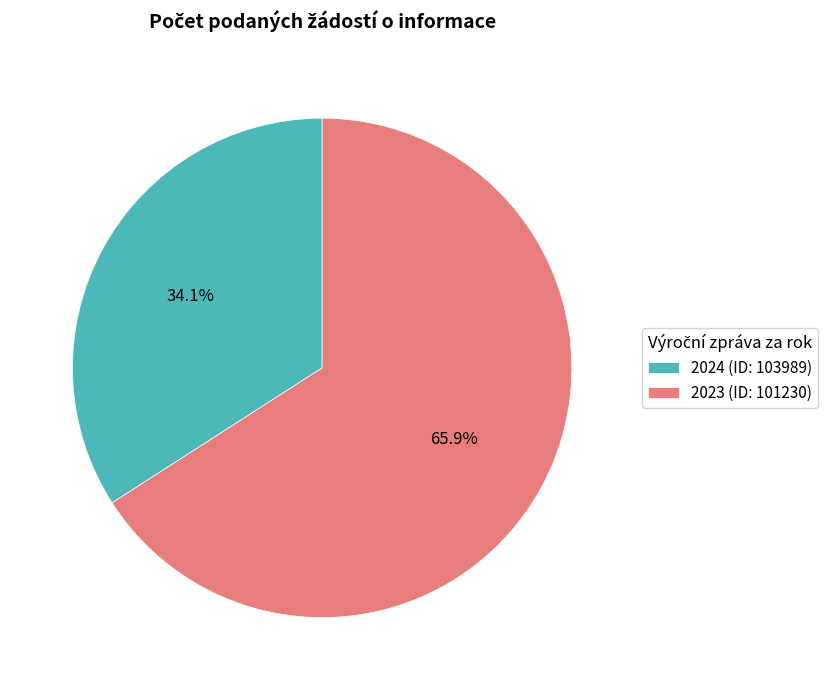

Is the sum of 2024 (ID: 103989) and 2023 (ID: 101230) greater than half?

Yes